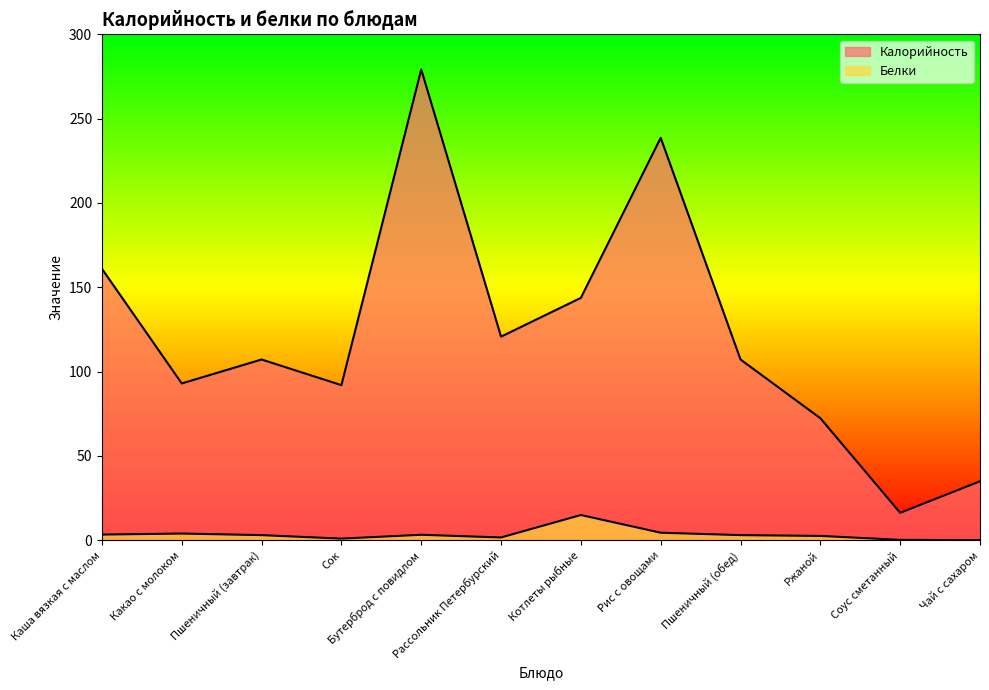

What is the sum of the Белки values at Чай с сахаром and Пшеничный (обед)?

3.2